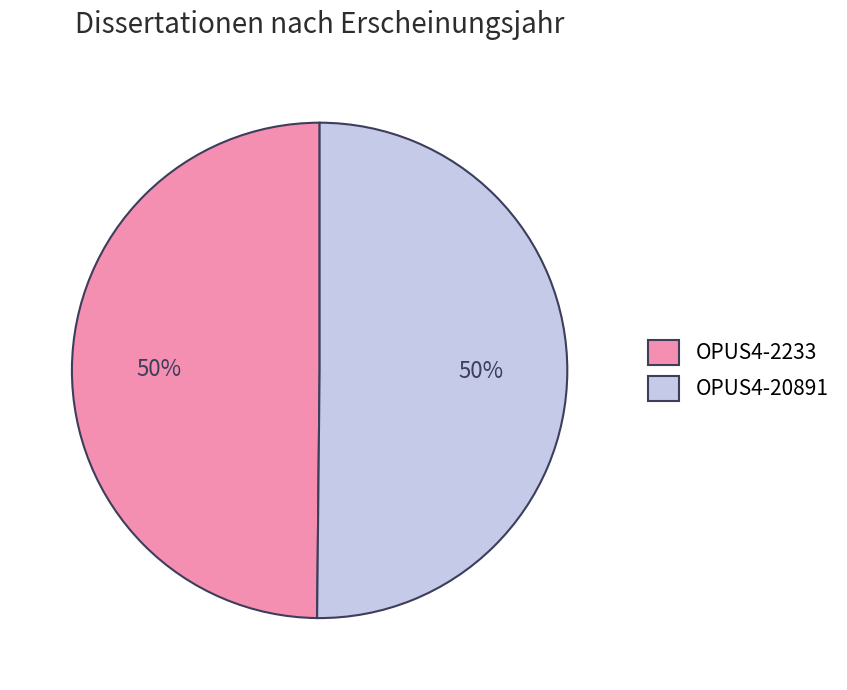

What is the ratio of the value at OPUS4-20891 to the value at OPUS4-2233?

1.0